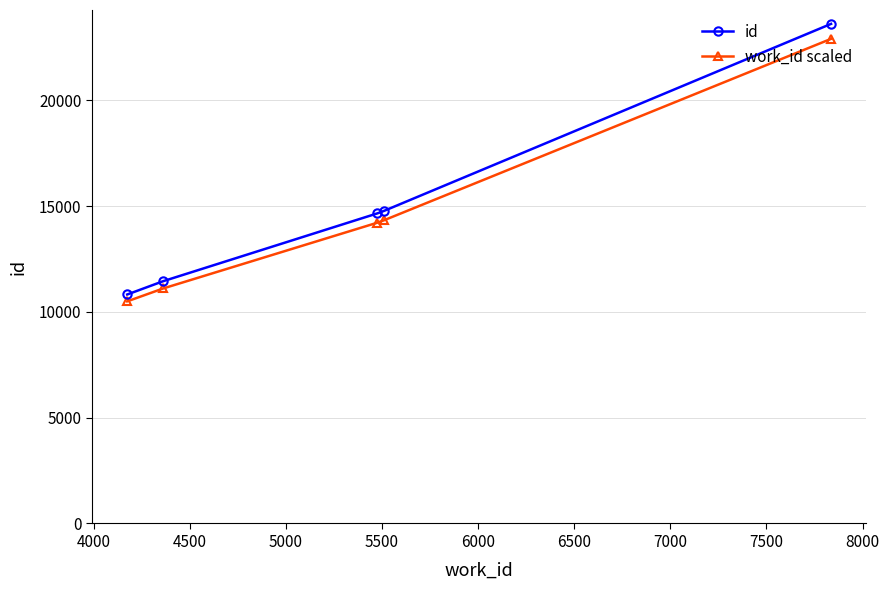

How many lines are shown in the chart?

2